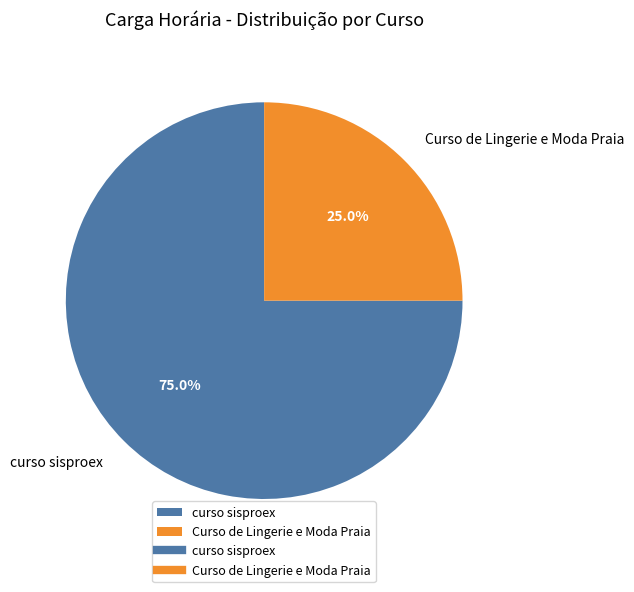

Is it true that curso sisproex is 75% of the pie?

True